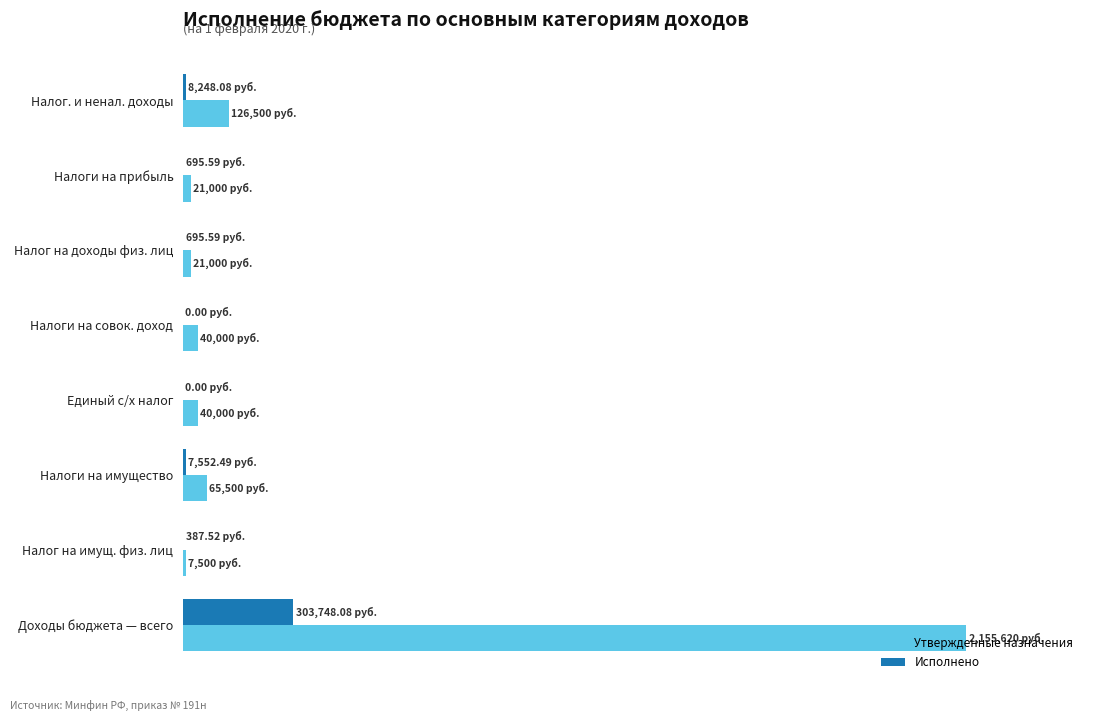

What are all the series names shown in the legend?

Утвержденные назначения, Исполнено